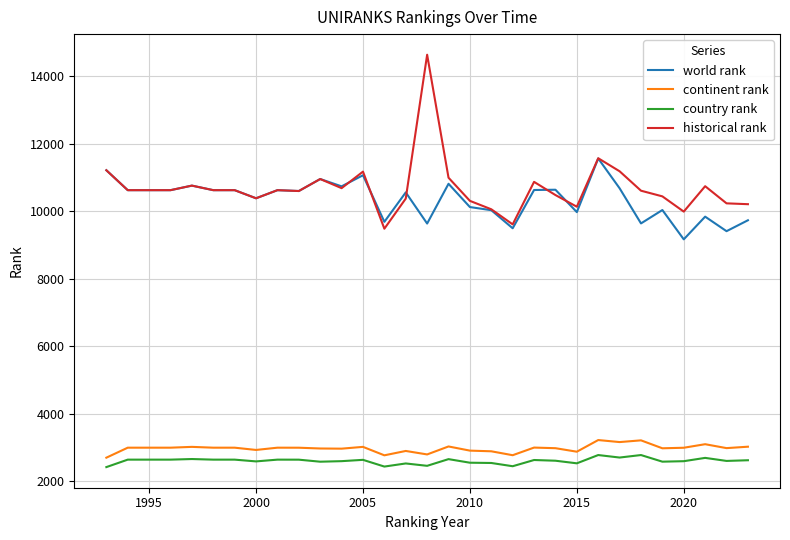

What is the greatest value displayed?

14629.0